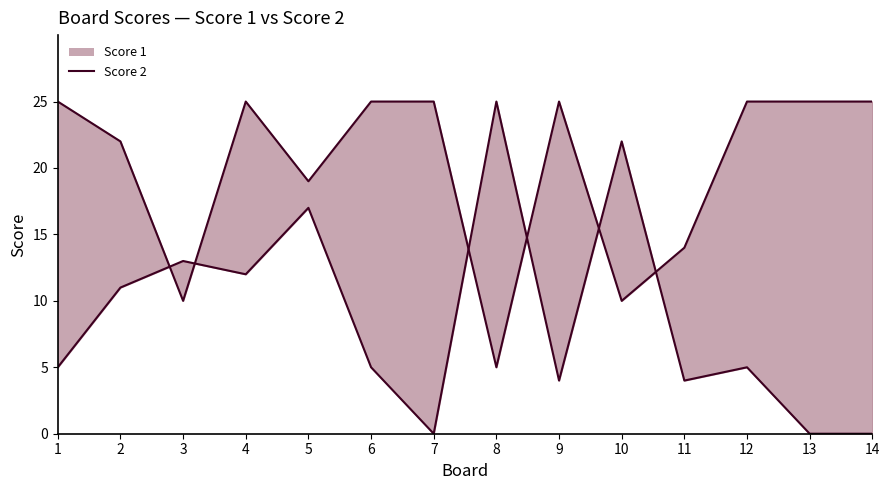

True or false: Score 1 line has more than 2 points higher than both neighbors.

False